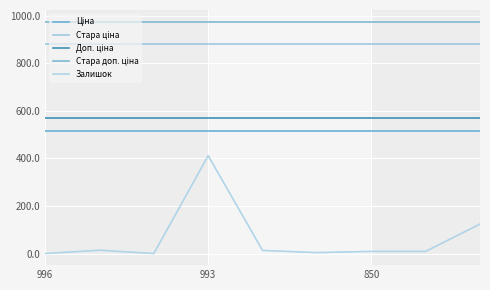

At which category does Залишок reach its first local peak?

993